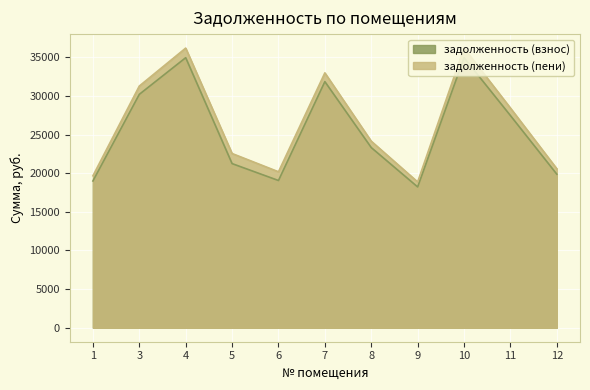

The value of задолженность (взнос) at 10 is 34952.4. True or false?

True